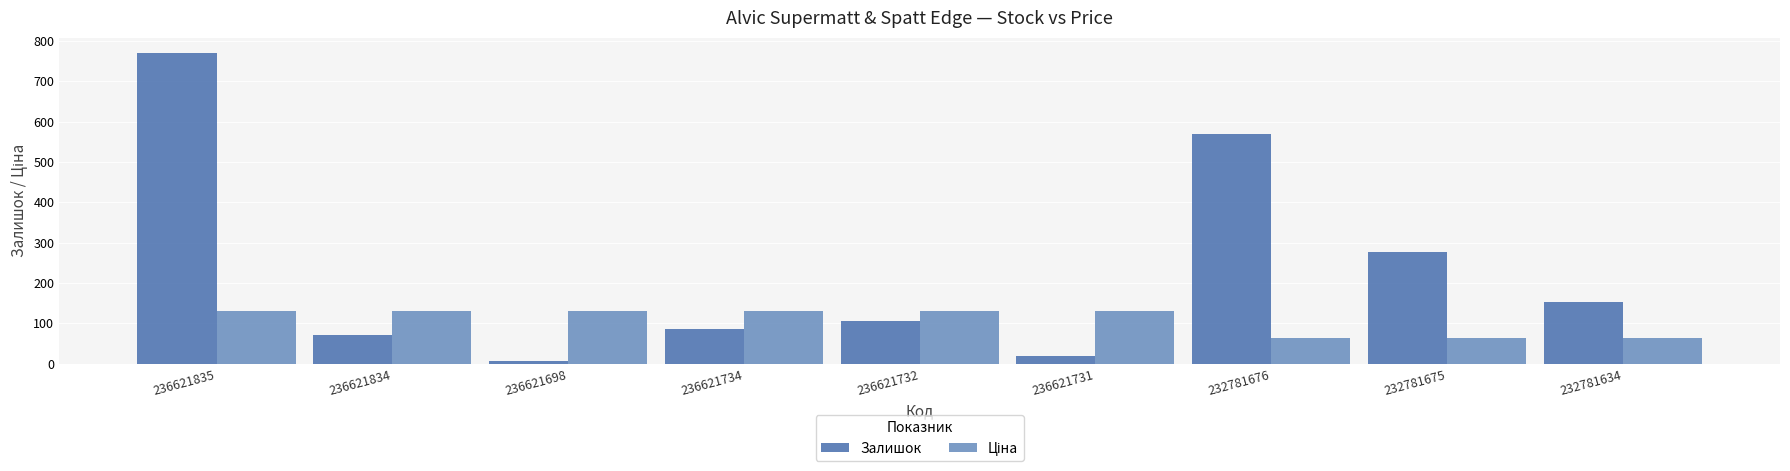

What is the smallest value displayed?

6.0